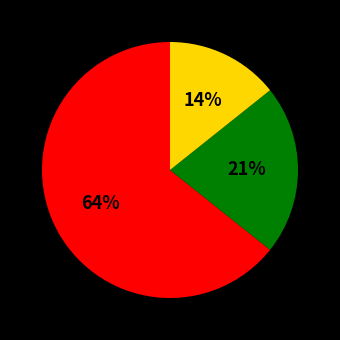

To the nearest percent, what is the average slice percentage?

33%